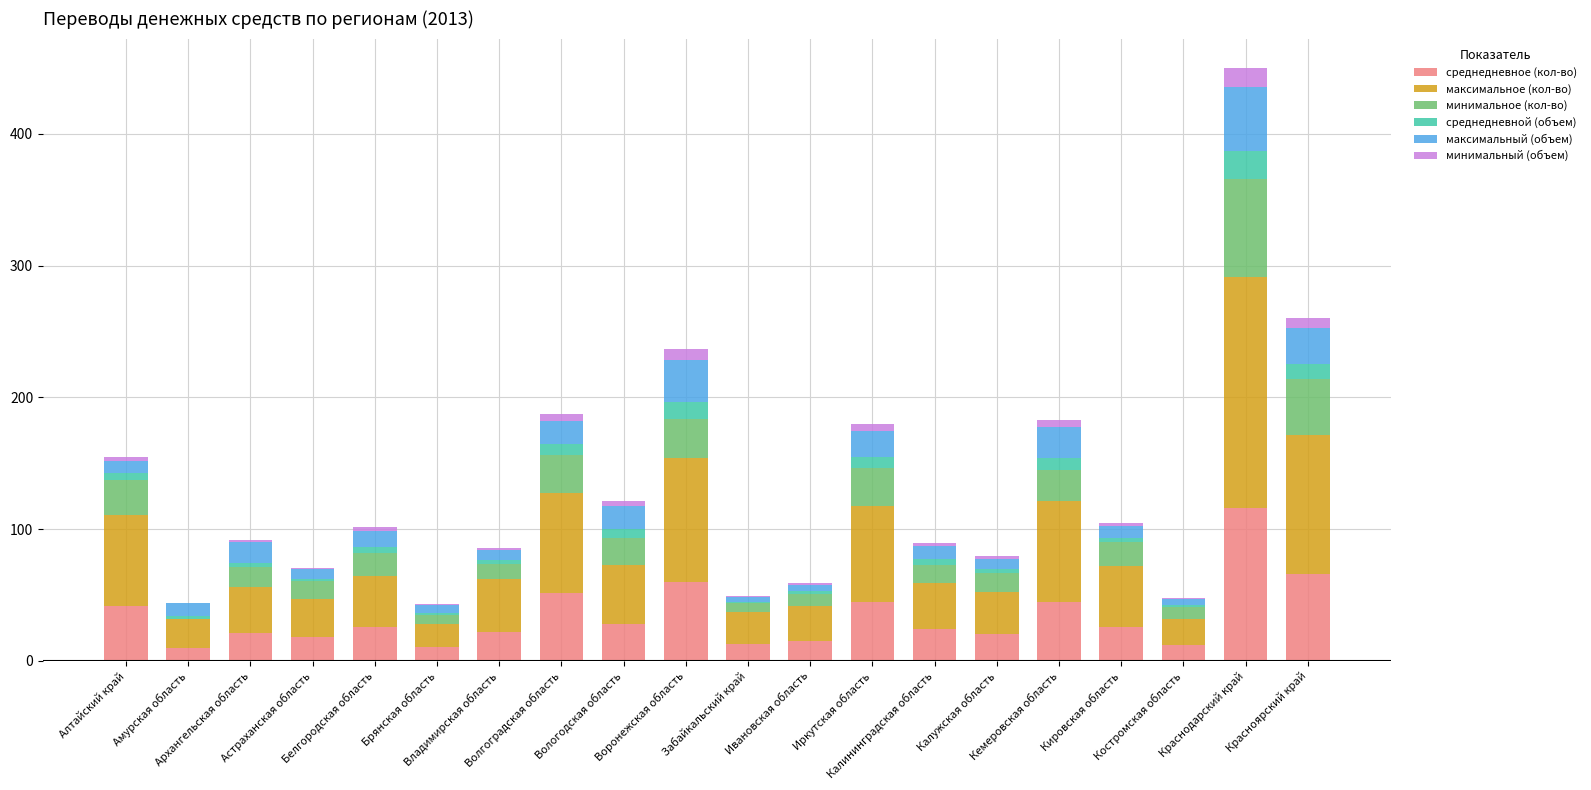

Are the bars grouped side by side (vs. stacked)?

No